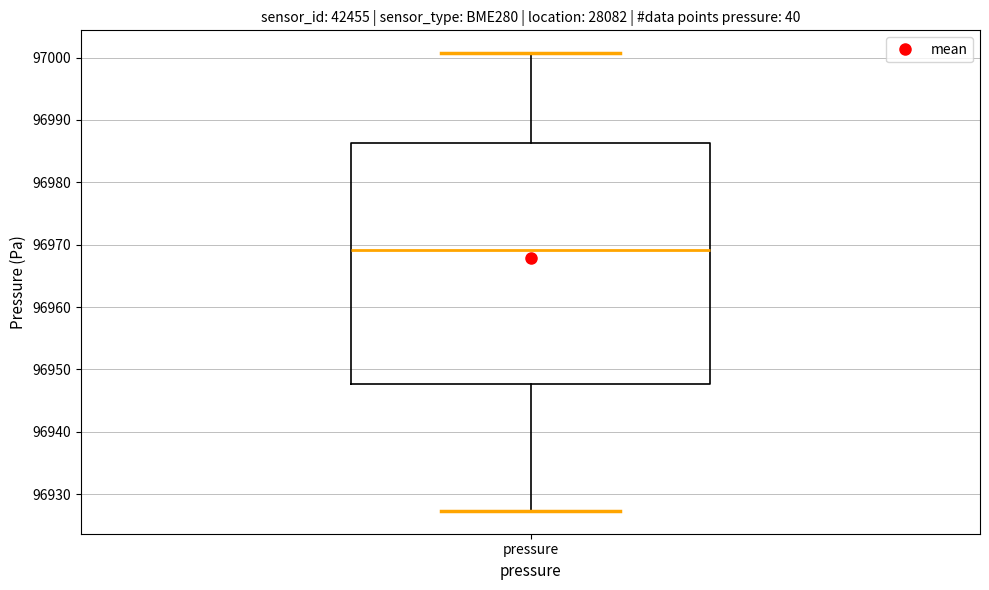

Transcribe this box plot: give where the median line is, the range the box spans, and where the two whiskers end, as read against the y-axis. The values are not printed on the chart, so give them approximately, as read against the axis.

median 96969, box 96948 to 96986, whiskers 96927 to 97001